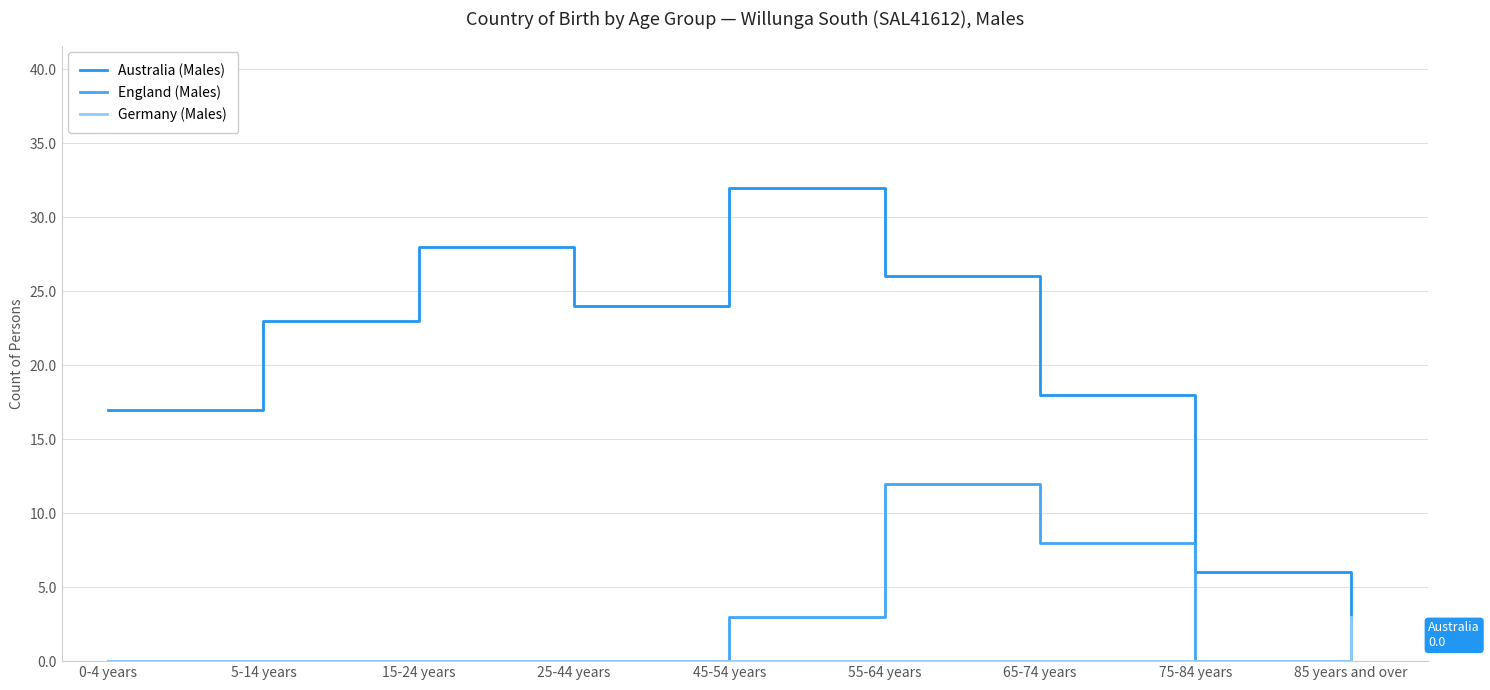

What is the label of the 7th point from the right?

15-24 years